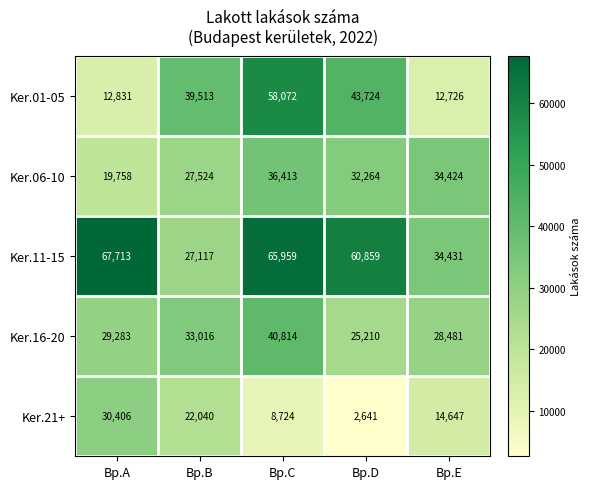

At Bp.E, list the series in order from largest to smallest.

Ker.11-15, Ker.06-10, Ker.16-20, Ker.21+, Ker.01-05